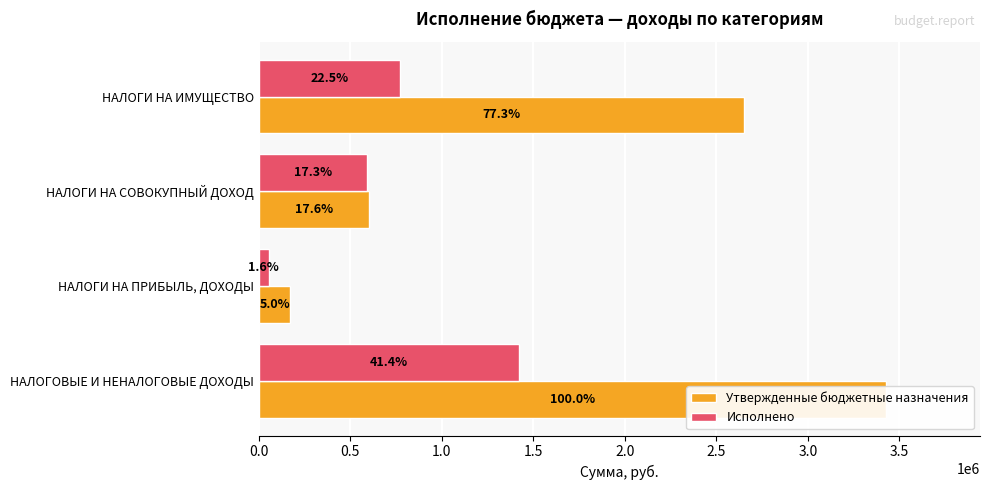

How many Утвержденные бюджетные назначения values are between 603000 and 3426000?

3